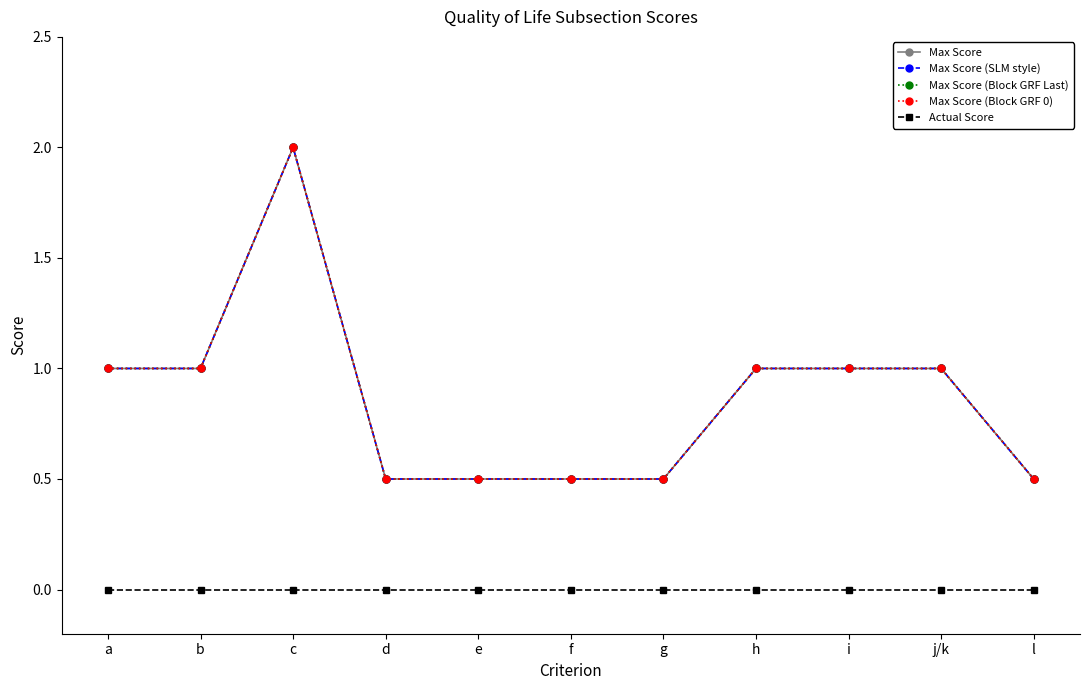

Does the chart have visible grid lines?

No